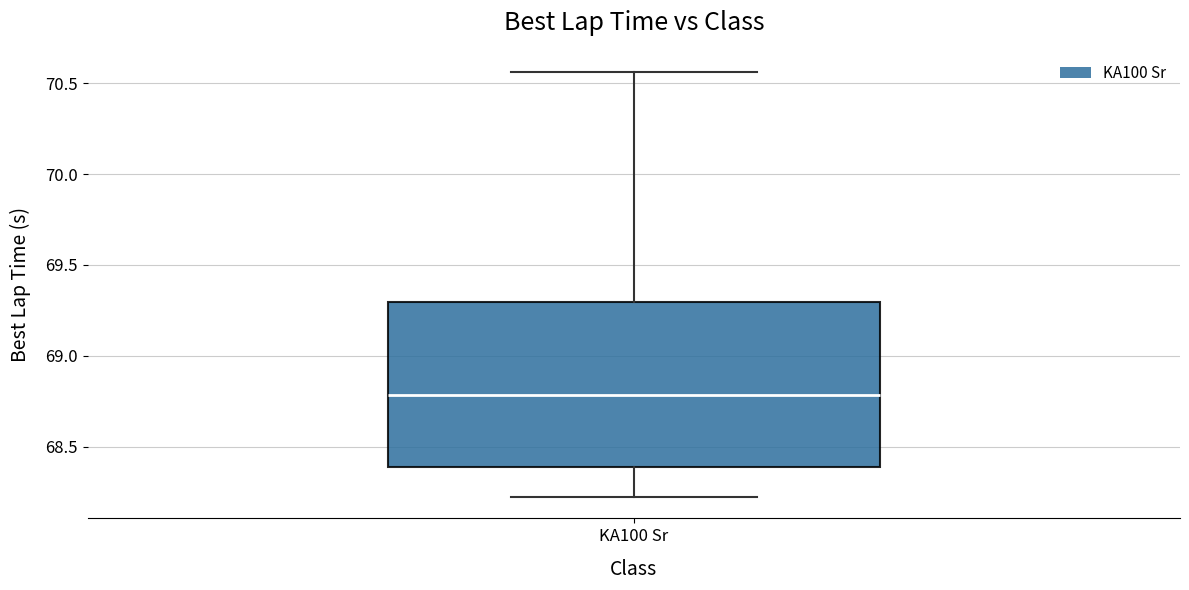

Read this box plot against the y-axis: the position of the median line, the range covered by the box, and the ends of both whiskers. The values are not printed on the chart, so give them approximately, as read against the axis.

median 68.80, box 68.40 to 69.30, whiskers 68.20 to 70.55